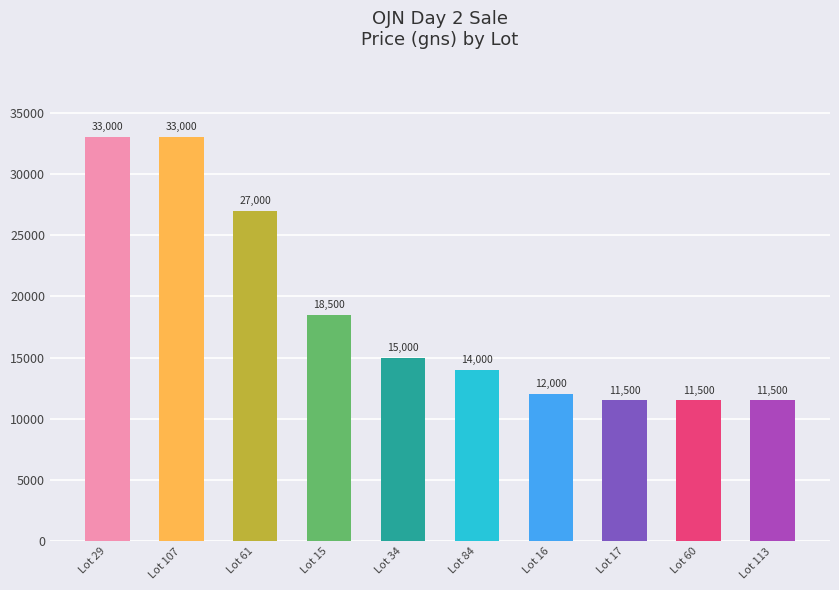

What is the difference between the maximum and second lowest values?

21500